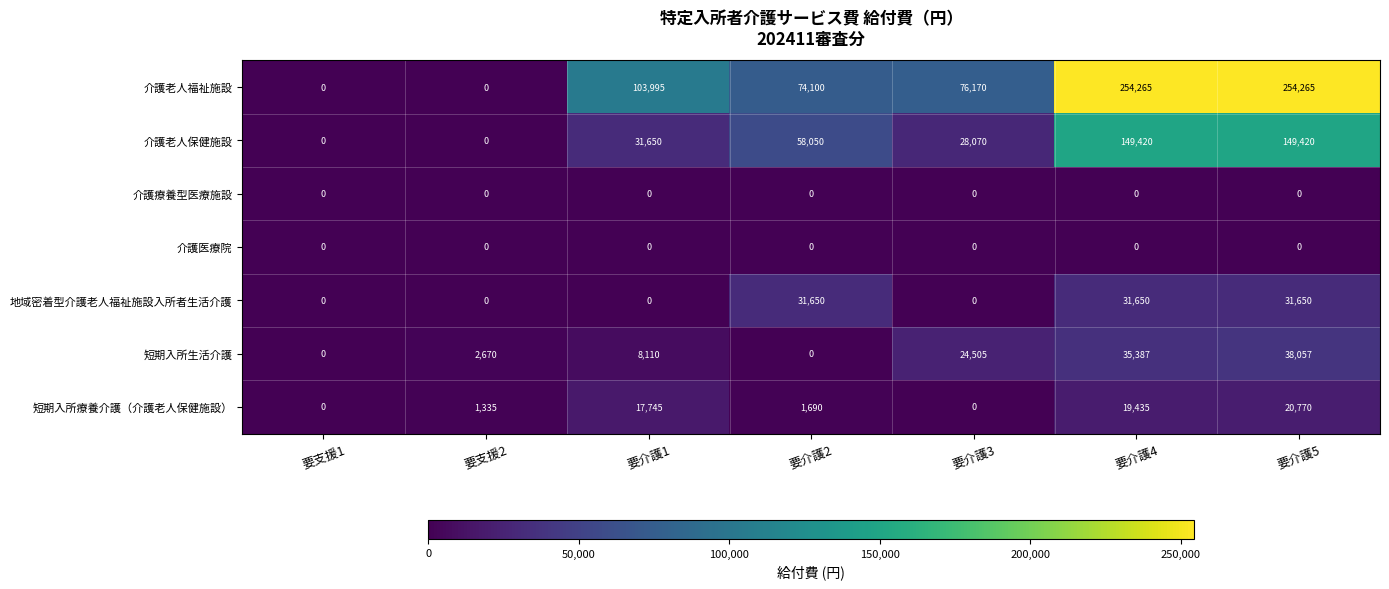

What is the difference between the highest and lowest values at 要介護3?

76170